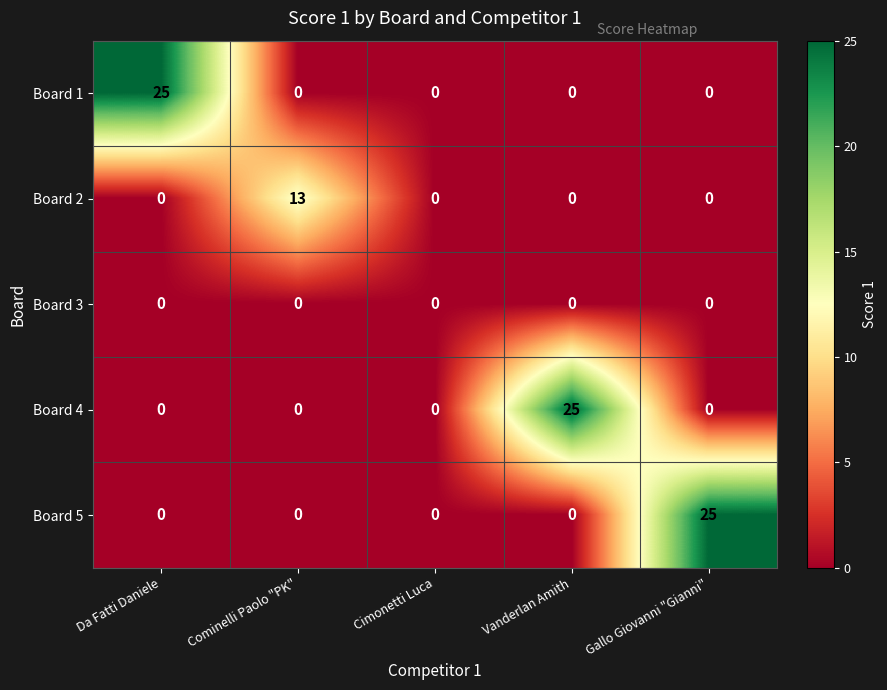

Reading left to right, transcribe all the data shown in this chart.

Board 1: 25	0	0	0	0
Board 2: 0	13	0	0	0
Board 3: 0	0	0	0	0
Board 4: 0	0	0	25	0
Board 5: 0	0	0	0	25